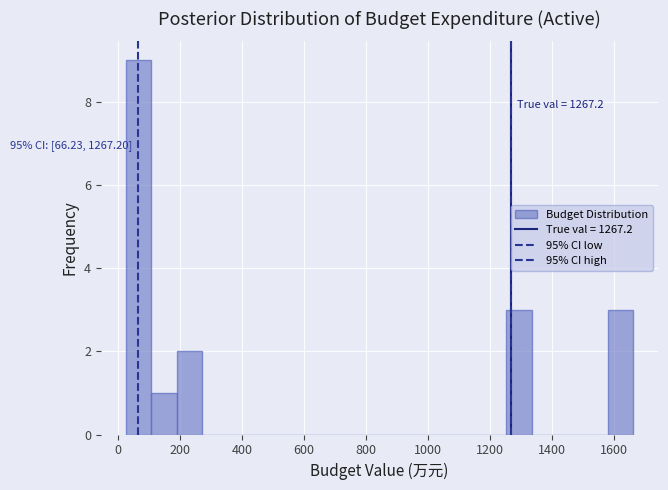

Which range on the x-axis has the tallest bar?

20 to 100